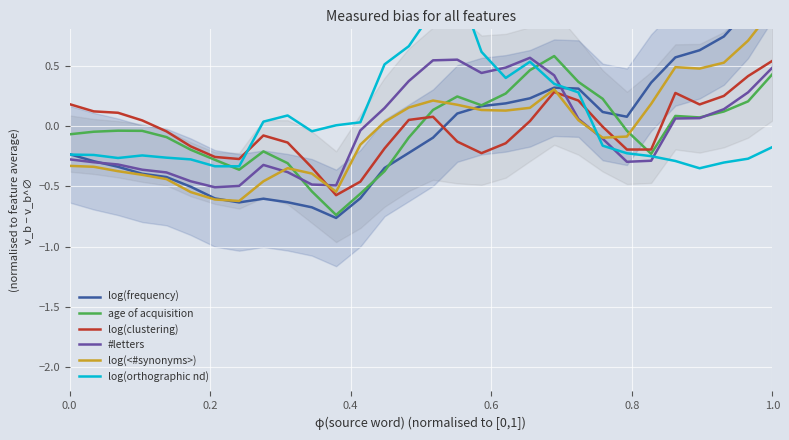

How many times do log(clustering) and age of acquisition cross each other?

2